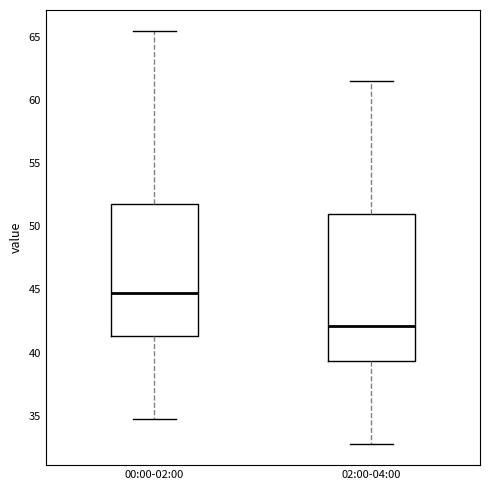

Which box has the lowest median line?

02:00-04:00